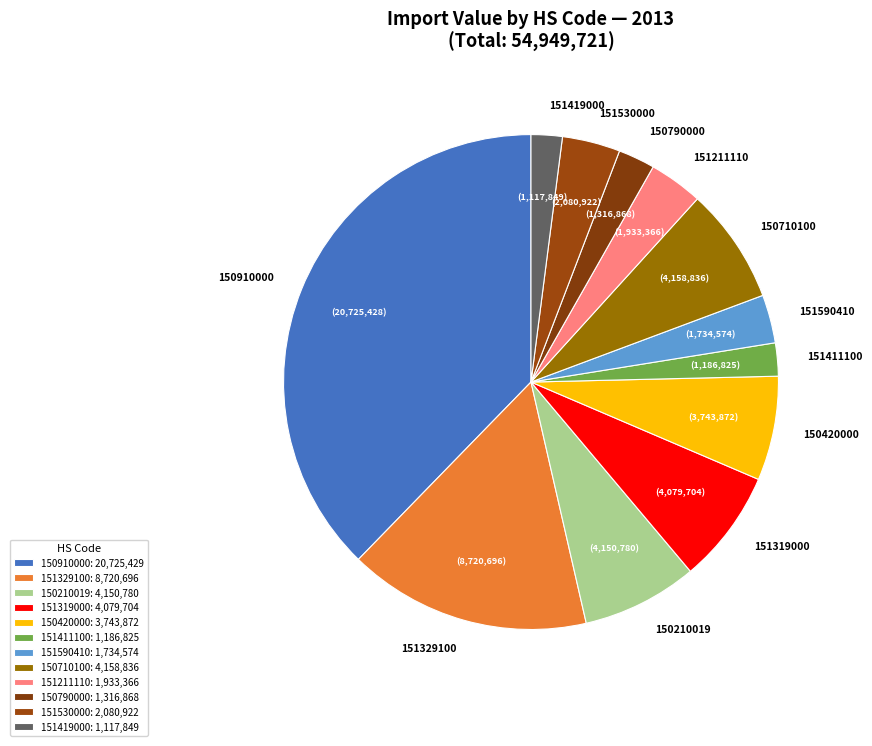

How many segments does this pie chart have?

12